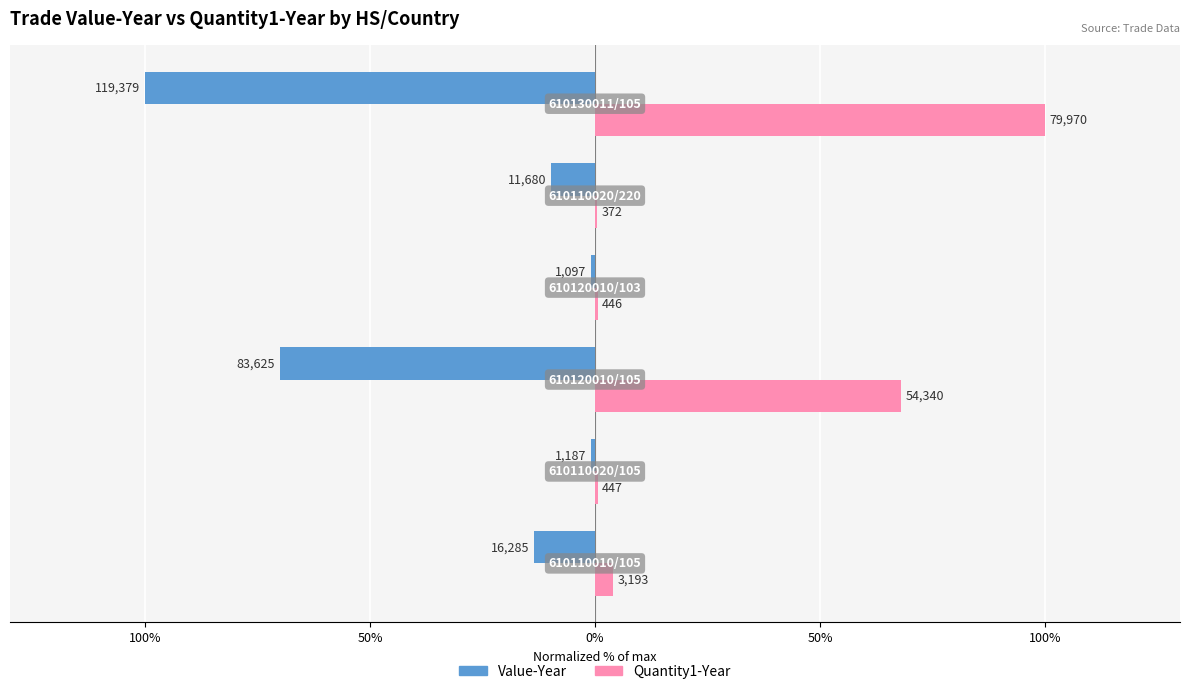

What are all the series names shown in the legend?

Value-Year, Quantity1-Year